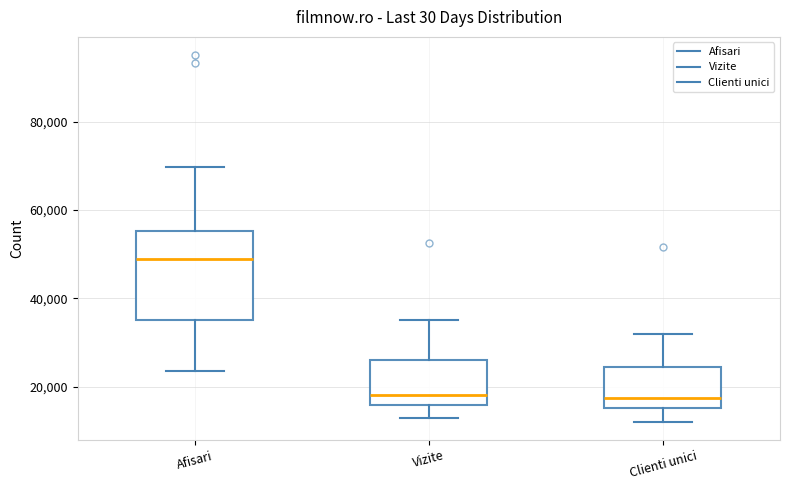

Reading left to right, read every box against the y-axis: the position of its median line, the range the box covers, and the ends of its whiskers. The values are not printed on the chart, so give them approximately, as read against the axis.

Afisari: median 48000, box 36000 to 56000, whiskers 24000 to 70000
Vizite: median 18000, box 16000 to 26000, whiskers 12000 to 36000
Clienti unici: median 18000, box 16000 to 24000, whiskers 12000 to 32000